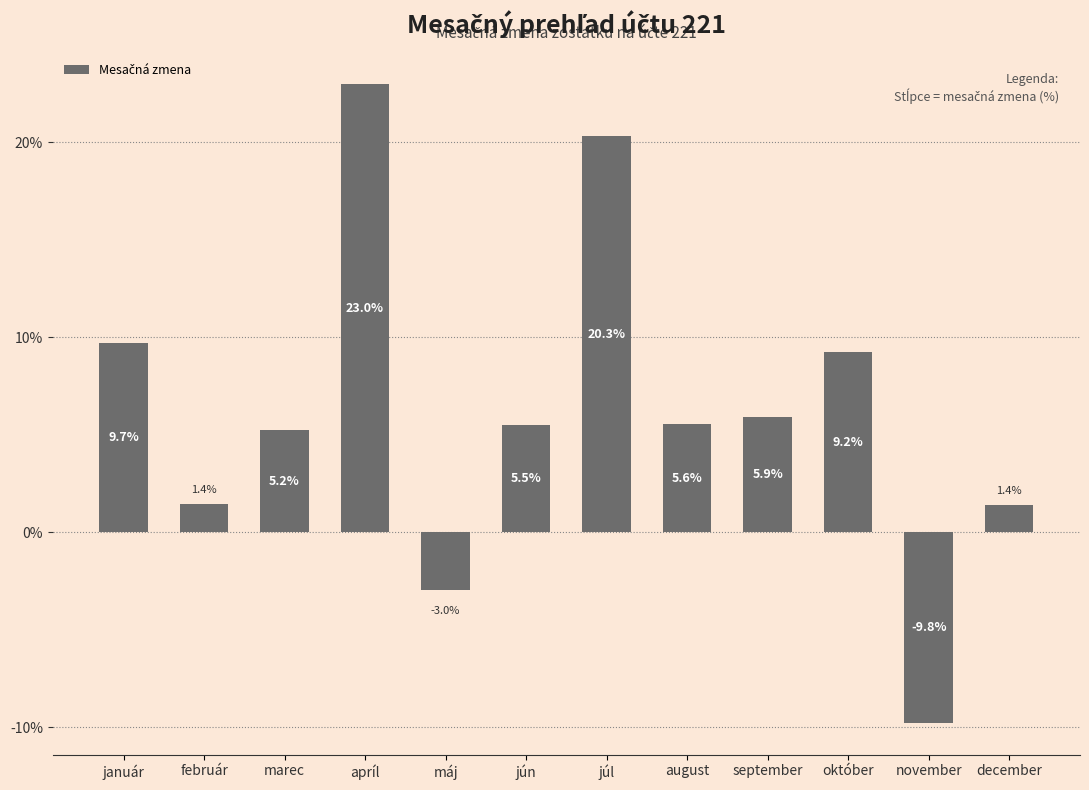

Where is the data nearest to the value 6?

september